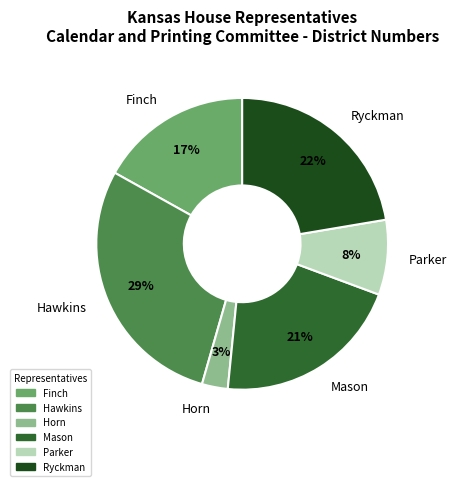

Rank the categories by value from lowest to highest.

Horn, Parker, Finch, Mason, Ryckman, Hawkins